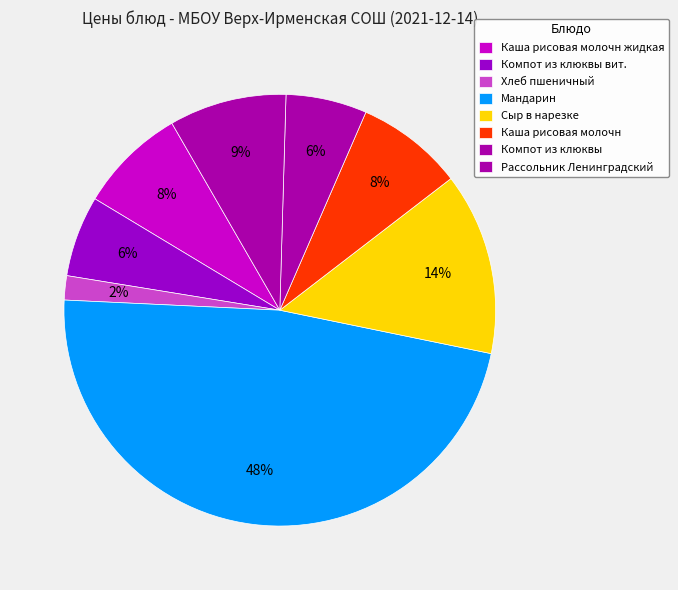

How many segments does this pie chart have?

8